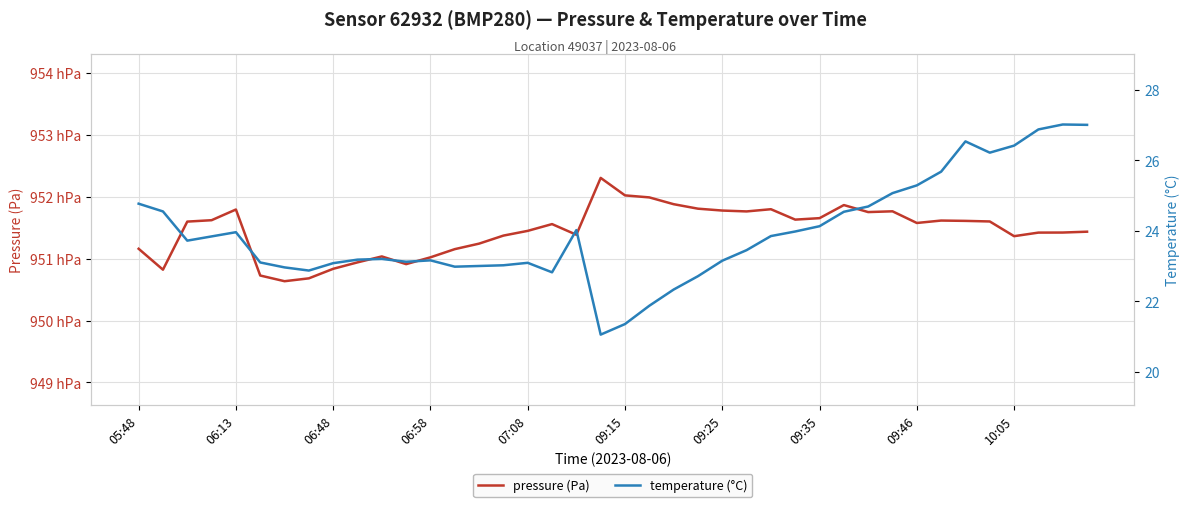

True or false: temperature (°C) has more than 2 interior local peaks.

True